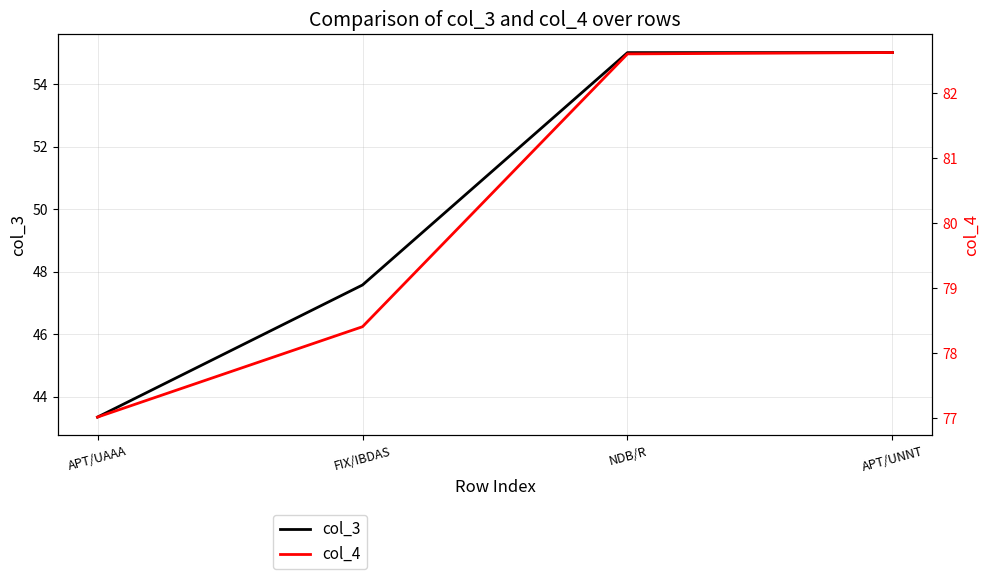

Reading left to right, list all the values displayed in this chart.

col_3: 43.3	47.6	55.0	55.0
col_4: 77.0	78.4	82.6	82.6